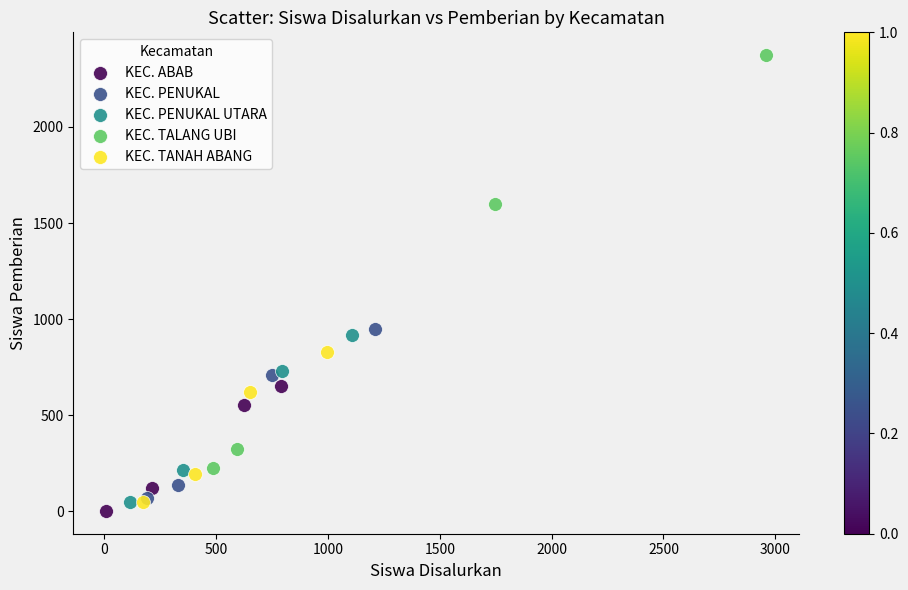

Which series reaches the maximum Y coordinate?

KEC. TALANG UBI